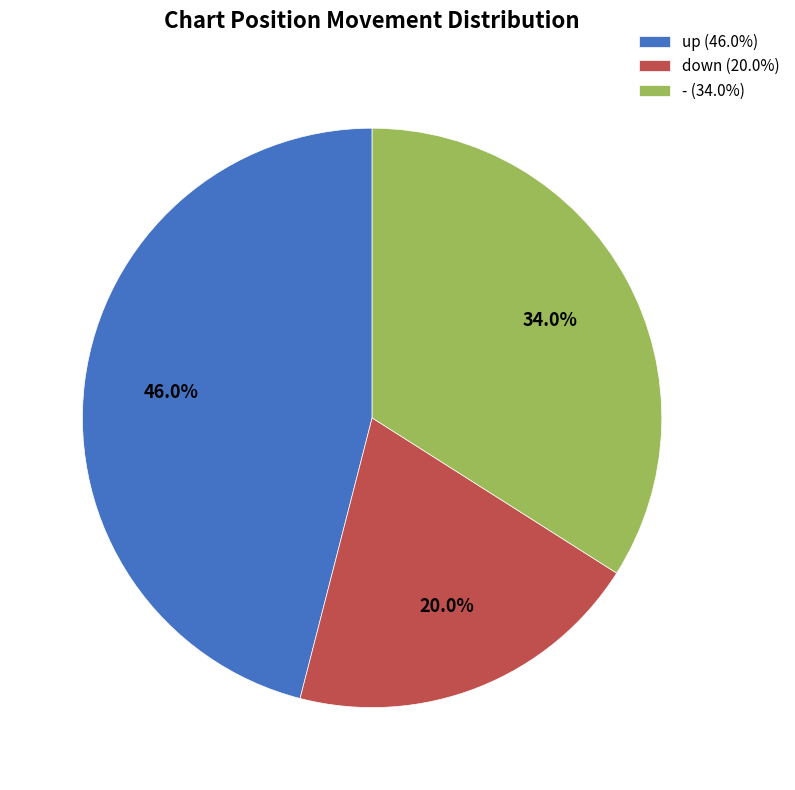

Which has a higher value, up (46.0%) or down (20.0%)?

up (46.0%)